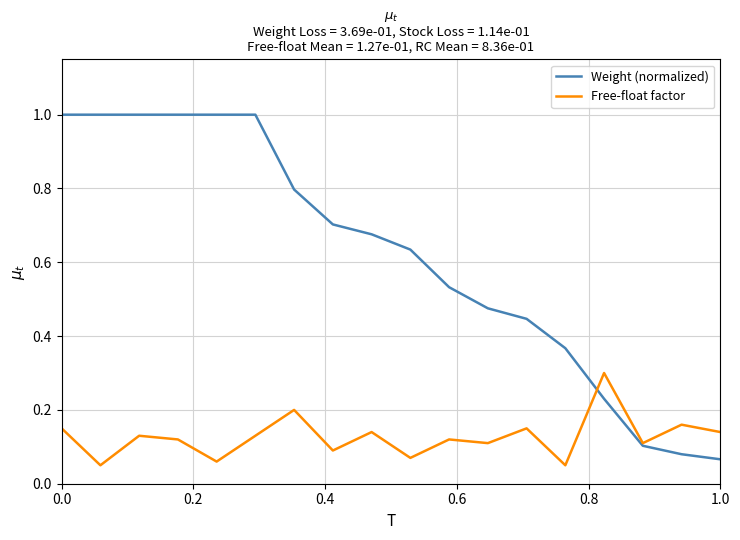

Which series has the largest range (max minus min)?

Weight (normalized)